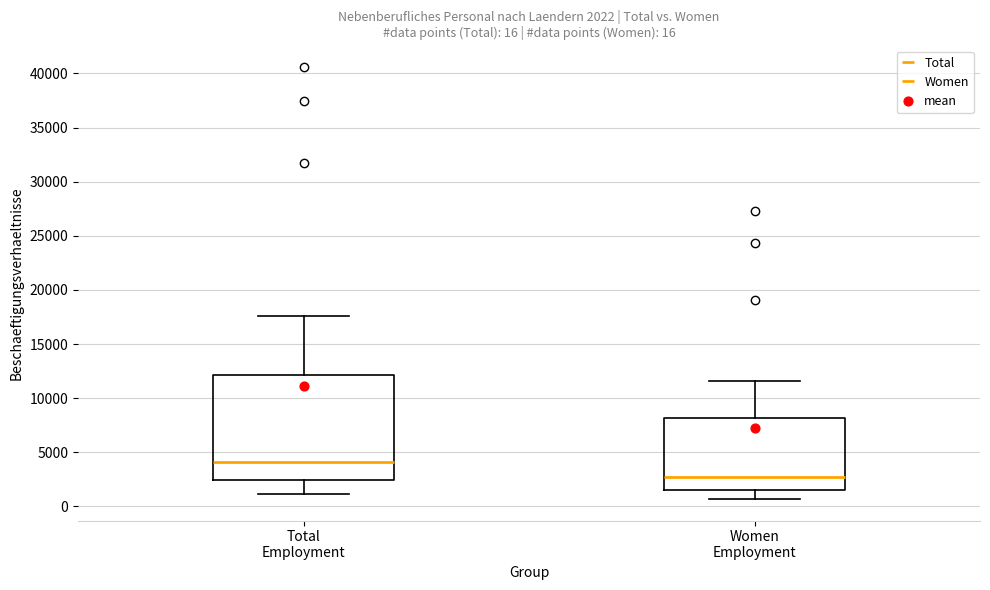

Which box has the highest median line?

Total Employment